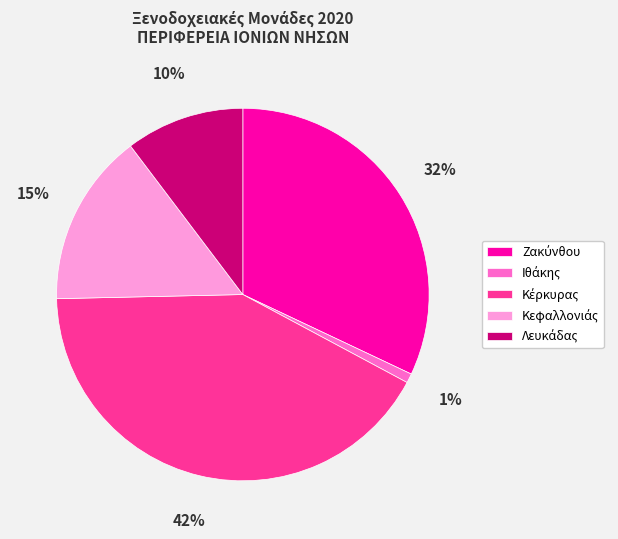

To the nearest percent, what is the difference between the largest and smallest slice percentages?

41%